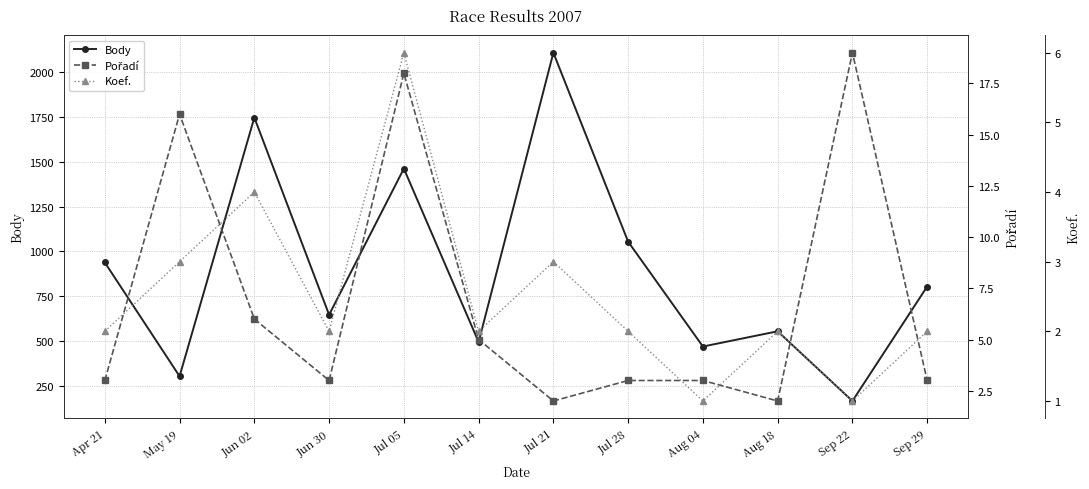

Reading right to left, list all the values displayed in this chart.

Body: Sep 29=804	Sep 22=165	Aug 18=554	Aug 04=469	Jul 28=1054	Jul 21=2109	Jul 14=494	Jul 05=1462	Jun 30=646	Jun 02=1747	May 19=303	Apr 21=938
Pořadí: Sep 29=3	Sep 22=19	Aug 18=2	Aug 04=3	Jul 28=3	Jul 21=2	Jul 14=5	Jul 05=18	Jun 30=3	Jun 02=6	May 19=16	Apr 21=3
Koef.: Sep 29=2	Sep 22=1	Aug 18=2	Aug 04=1	Jul 28=2	Jul 21=3	Jul 14=2	Jul 05=6	Jun 30=2	Jun 02=4	May 19=3	Apr 21=2